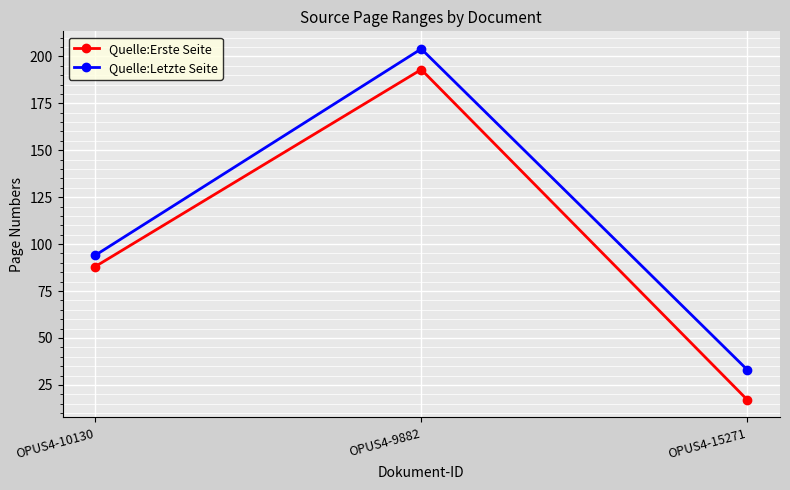

Between OPUS4-10130 and OPUS4-15271, which series saw the biggest shift?

Quelle:Erste Seite